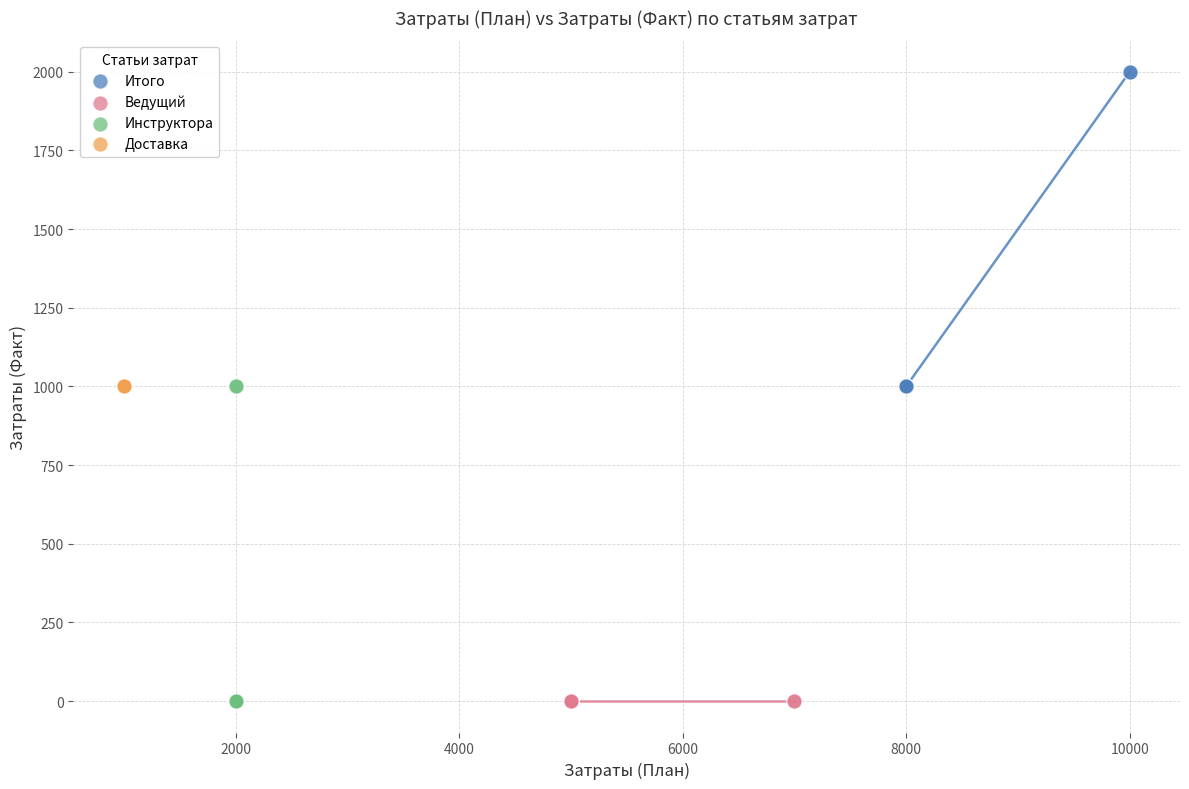

Which series contains the highest Y value?

Итого